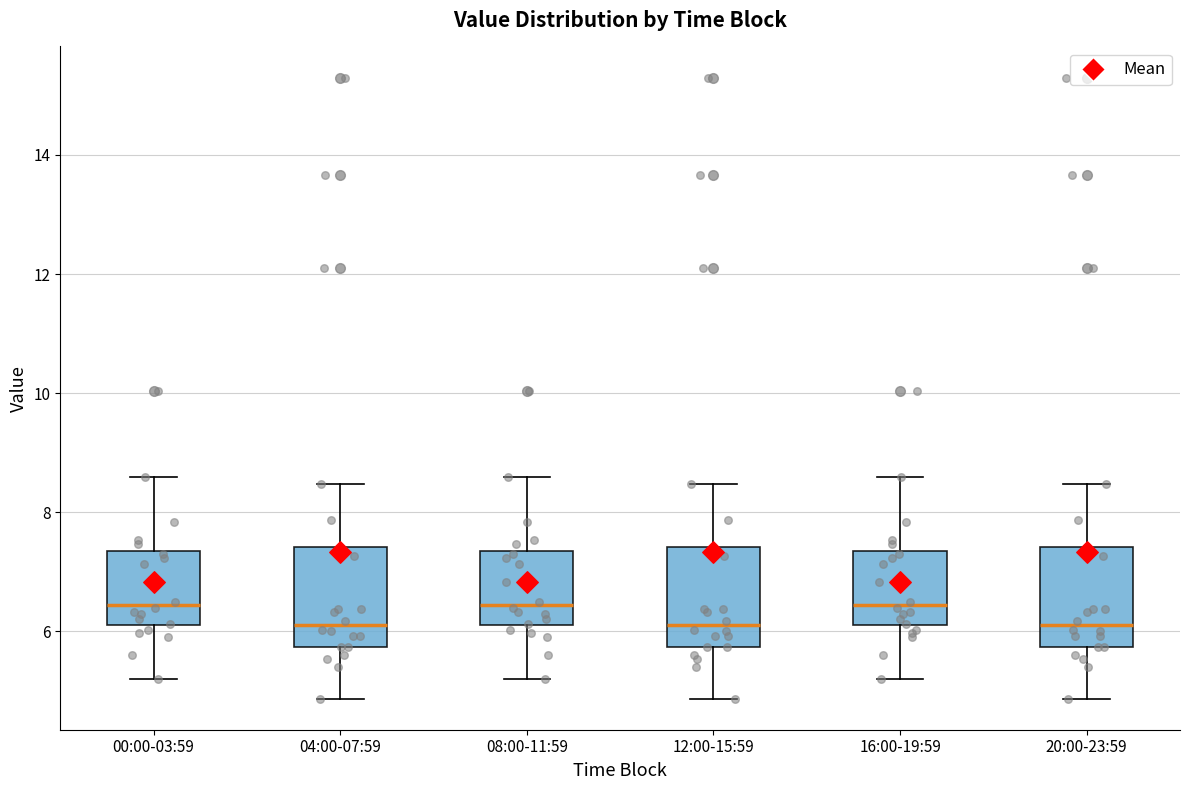

Reading left to right, read every box against the y-axis: the position of its median line, the range the box covers, and the ends of its whiskers. The values are not printed on the chart, so give them approximately, as read against the axis.

00:00-03:59: median 6.4, box 6.2 to 7.4, whiskers 5.2 to 8.6
04:00-07:59: median 6.2, box 5.8 to 7.4, whiskers 4.8 to 8.4
08:00-11:59: median 6.4, box 6.2 to 7.4, whiskers 5.2 to 8.6
12:00-15:59: median 6.2, box 5.8 to 7.4, whiskers 4.8 to 8.4
16:00-19:59: median 6.4, box 6.2 to 7.4, whiskers 5.2 to 8.6
20:00-23:59: median 6.2, box 5.8 to 7.4, whiskers 4.8 to 8.4